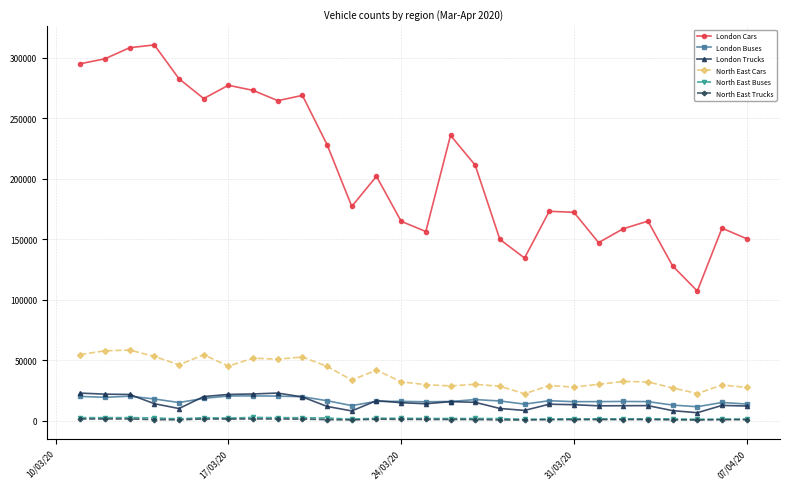

What is the value of the London Trucks point at the 26th from the left?

6473